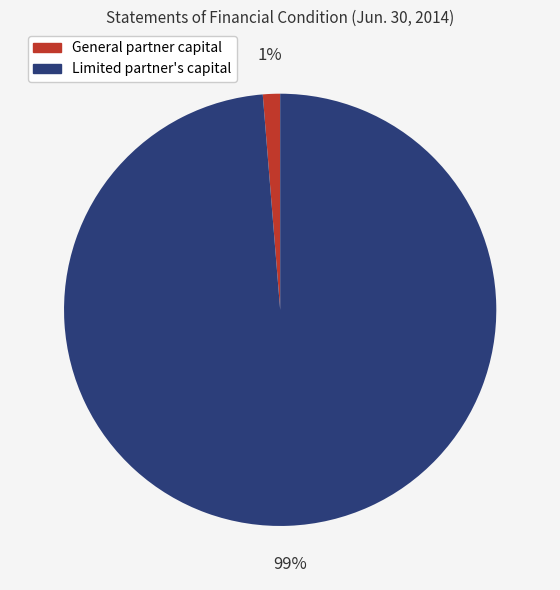

To the nearest percent, what is the average slice percentage?

50%